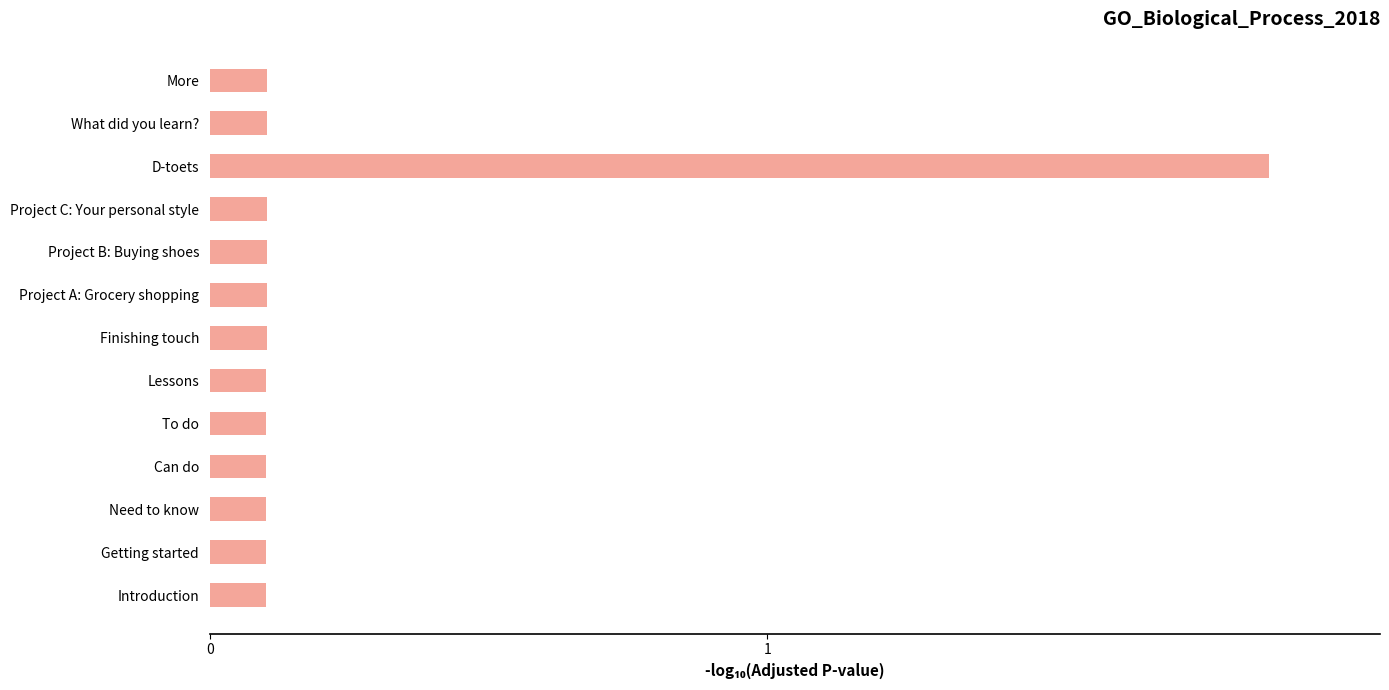

What is the greatest value displayed?

1.9